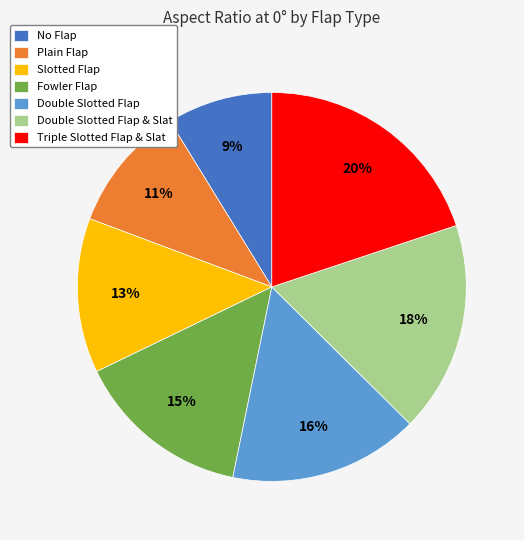

True or false: Fowler Flap accounts for 6% of the total.

False